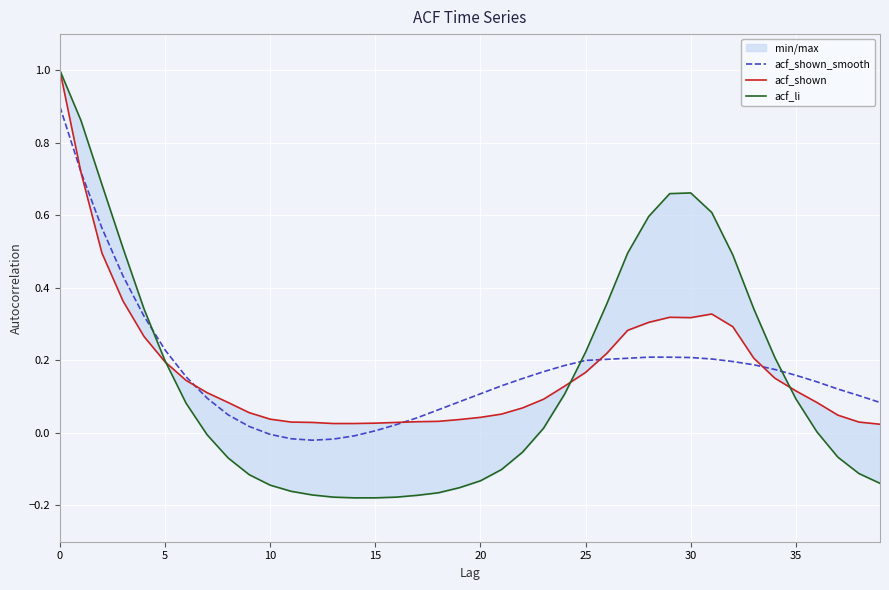

True or false: acf_shown_smooth has more than 0 points higher than both neighbors.

False